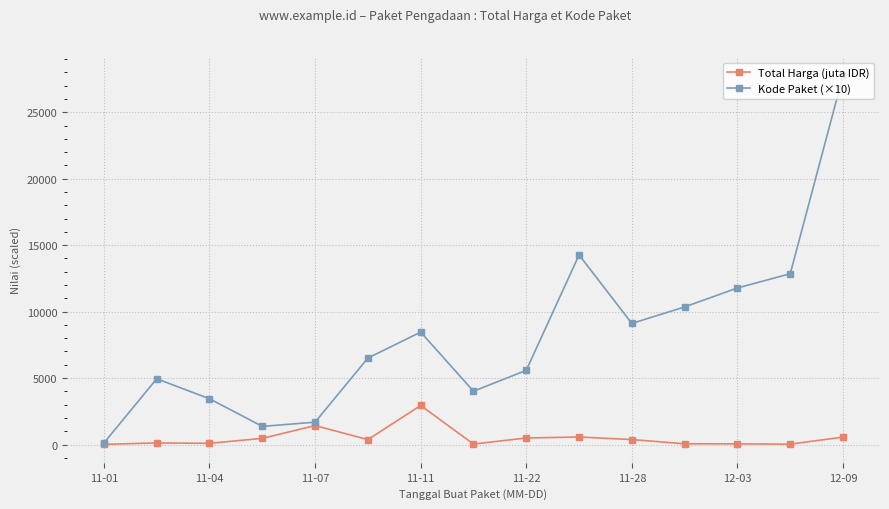

Does the chart have visible grid lines?

Yes